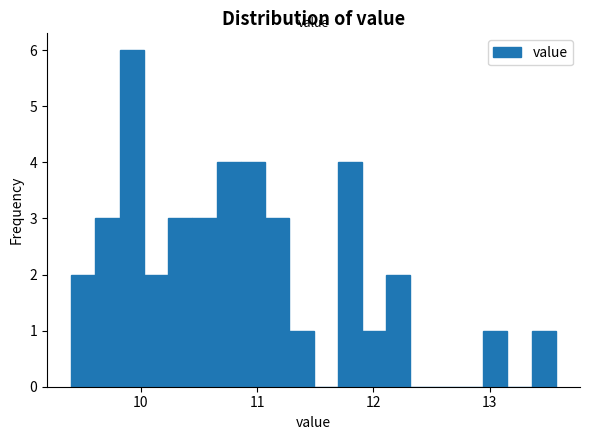

Around what value on the x-axis is the tallest bar? Give the approximate position of its centre, as read against the axis.

9.9